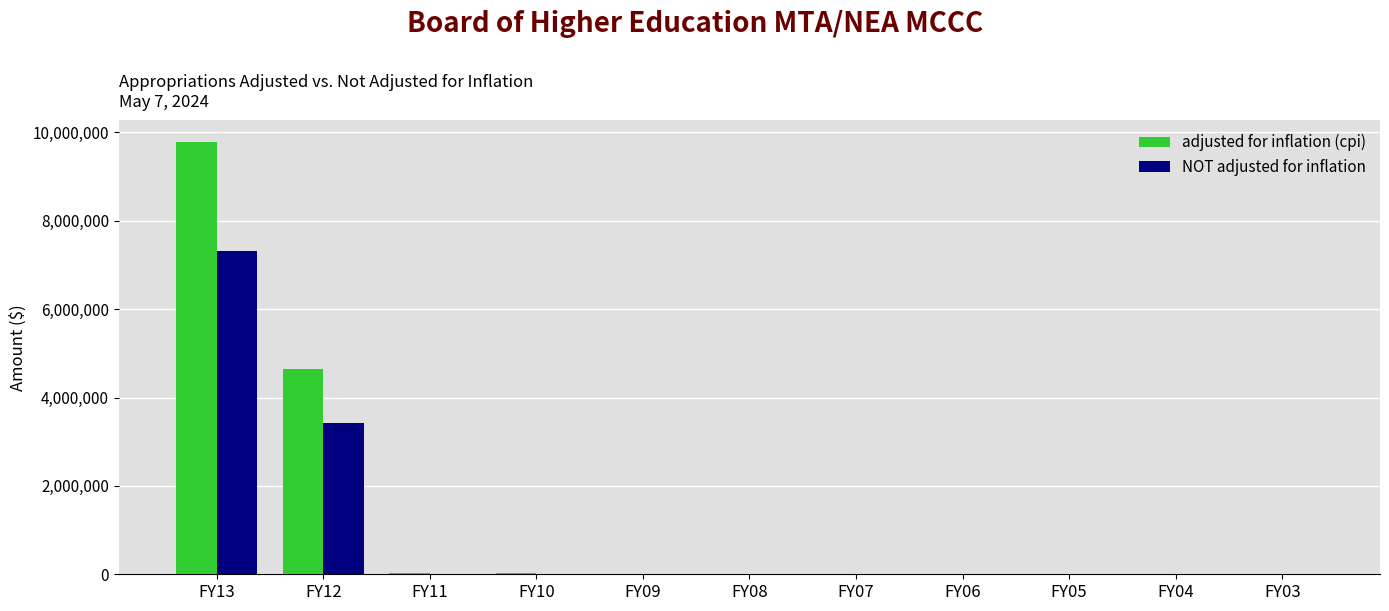

The value of NOT adjusted for inflation at FY04 is 0. True or false?

True